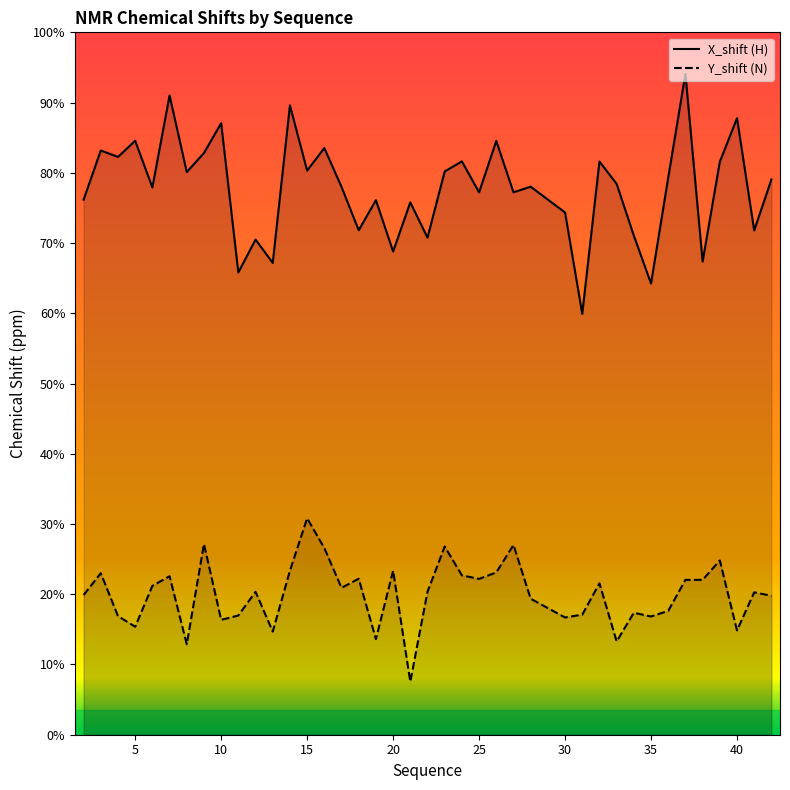

Is it true that X_shift equals 177.8 at 22?

False